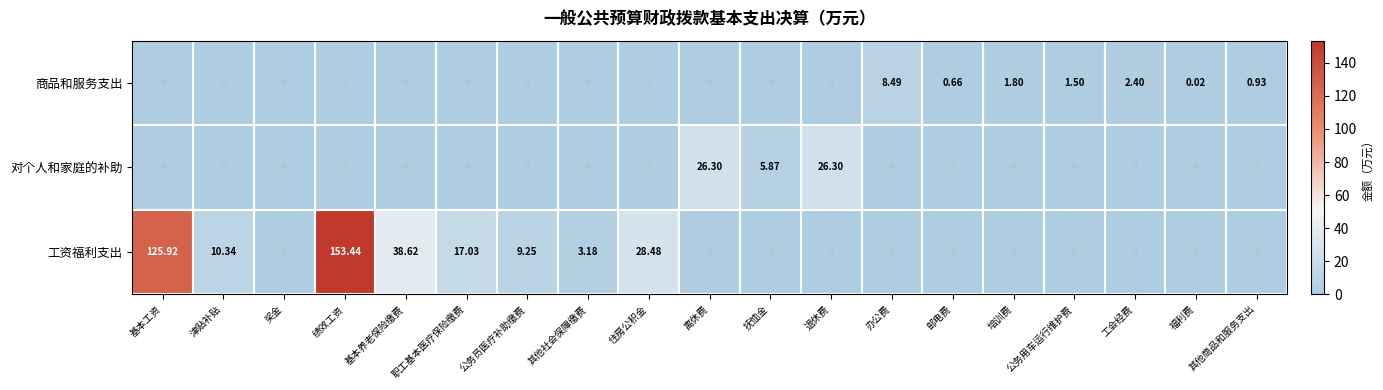

What is the greatest value displayed?

153.4